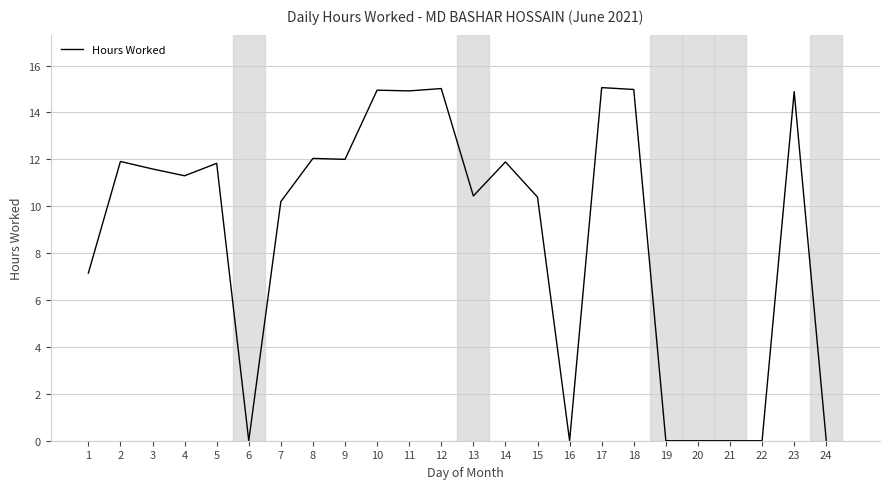

True or false: the data has more than 1 interior local peaks.

True